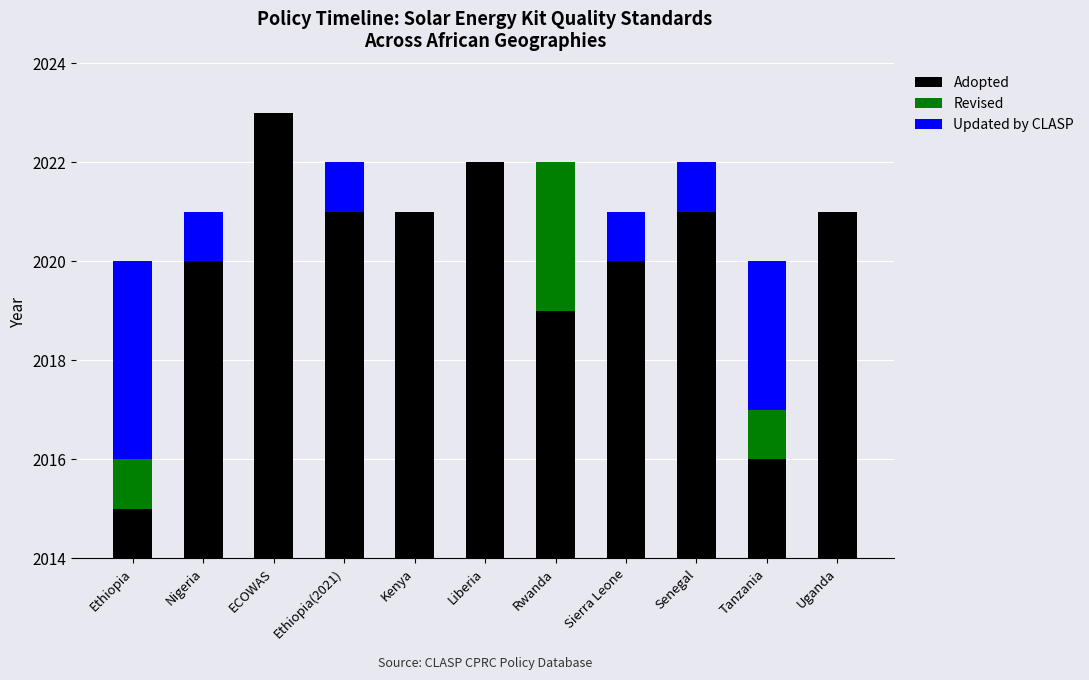

What are all the series names shown in the legend?

Adopted, Revised, Updated by CLASP